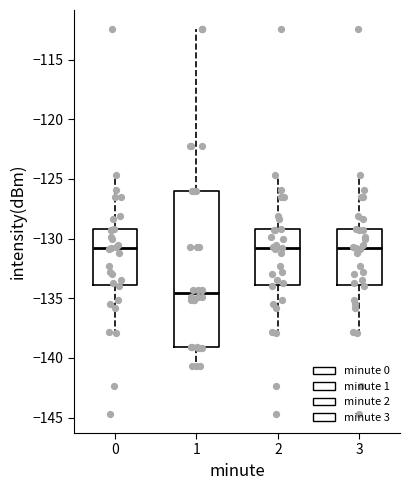

Which box is the tallest, from its lower edge to its upper edge?

1